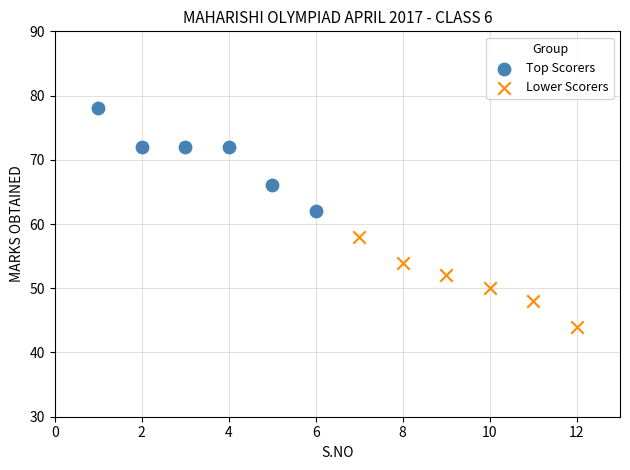

Which series has the widest spread of Y values?

Top Scorers